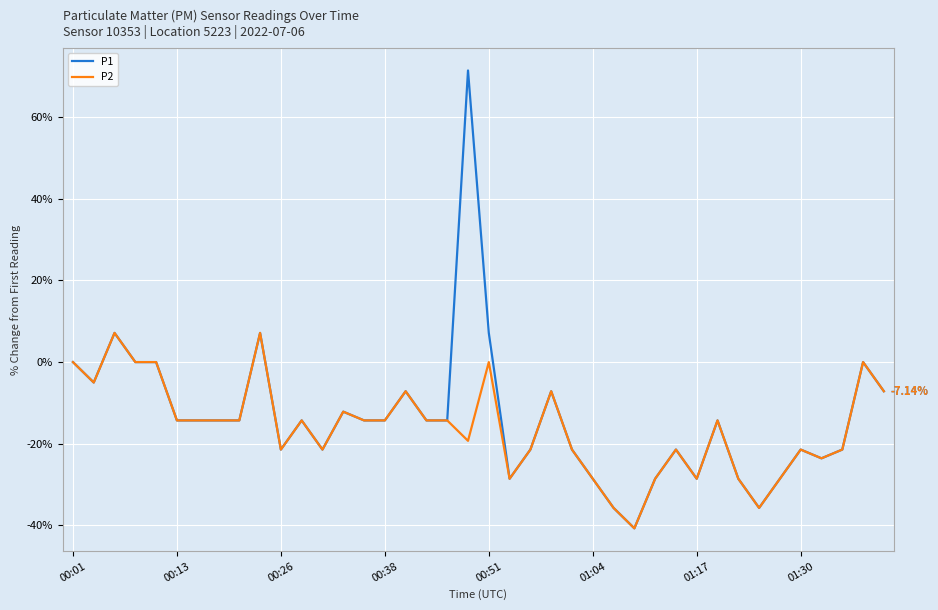

What is the sum of all P1 values?

-545.7